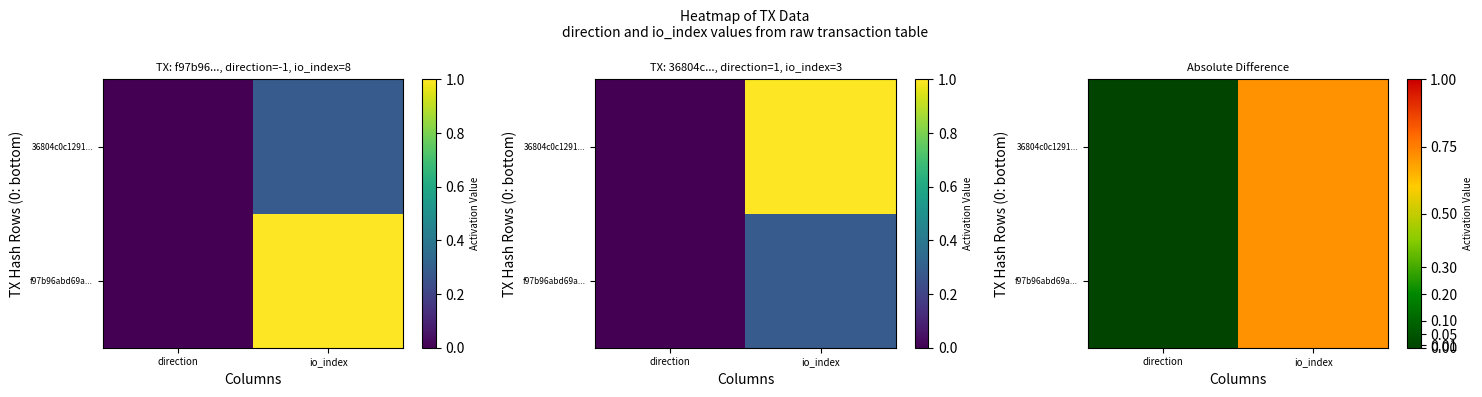

Is it true that 36804c0c1291... equals 0.7 at io_index?

True